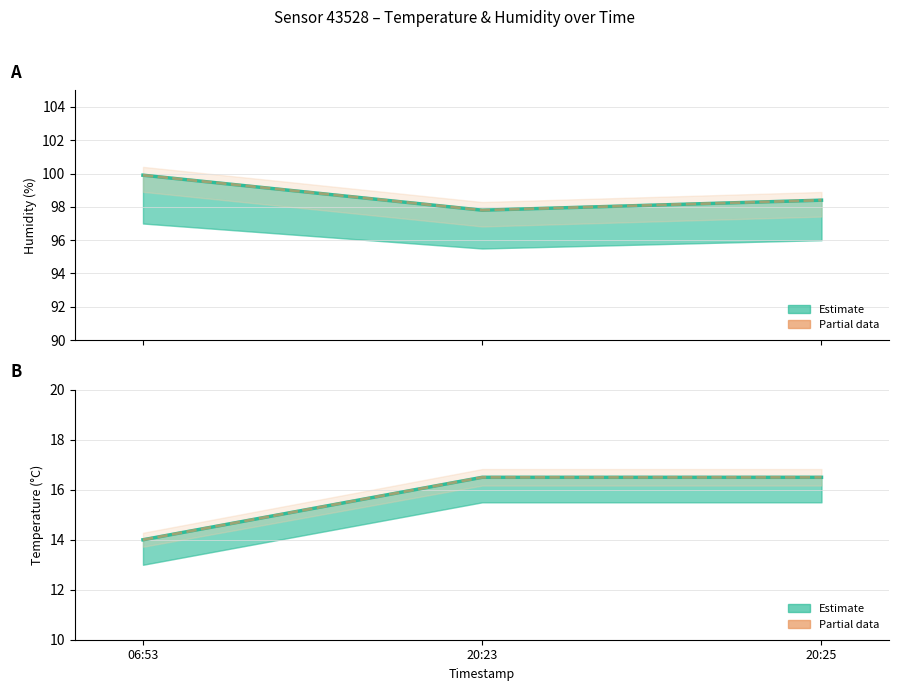

True or false: Temperature (Partial) has a value of 22.7 at 06:53.

False